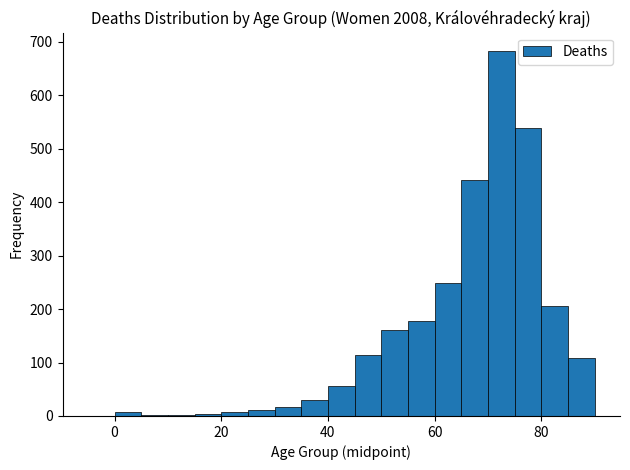

Around what value on the x-axis is the tallest bar? Give the approximate position of its centre, as read against the axis.

72